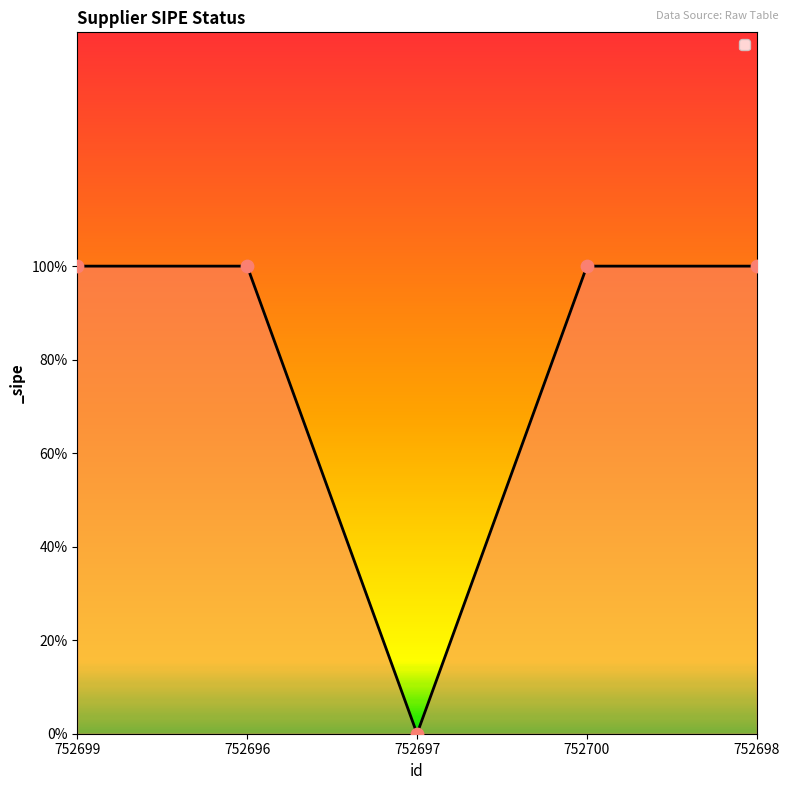

What is the change in value from 752696 to 752697?

-1